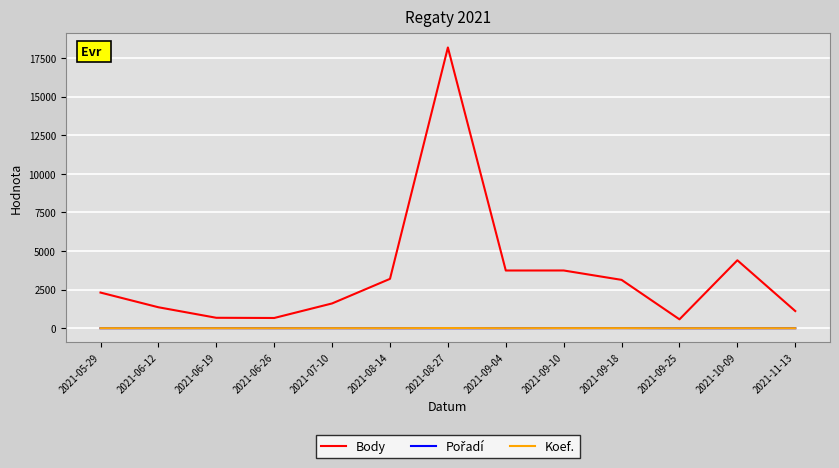

What is the difference between the second highest and minimum values in the Body series?

3826